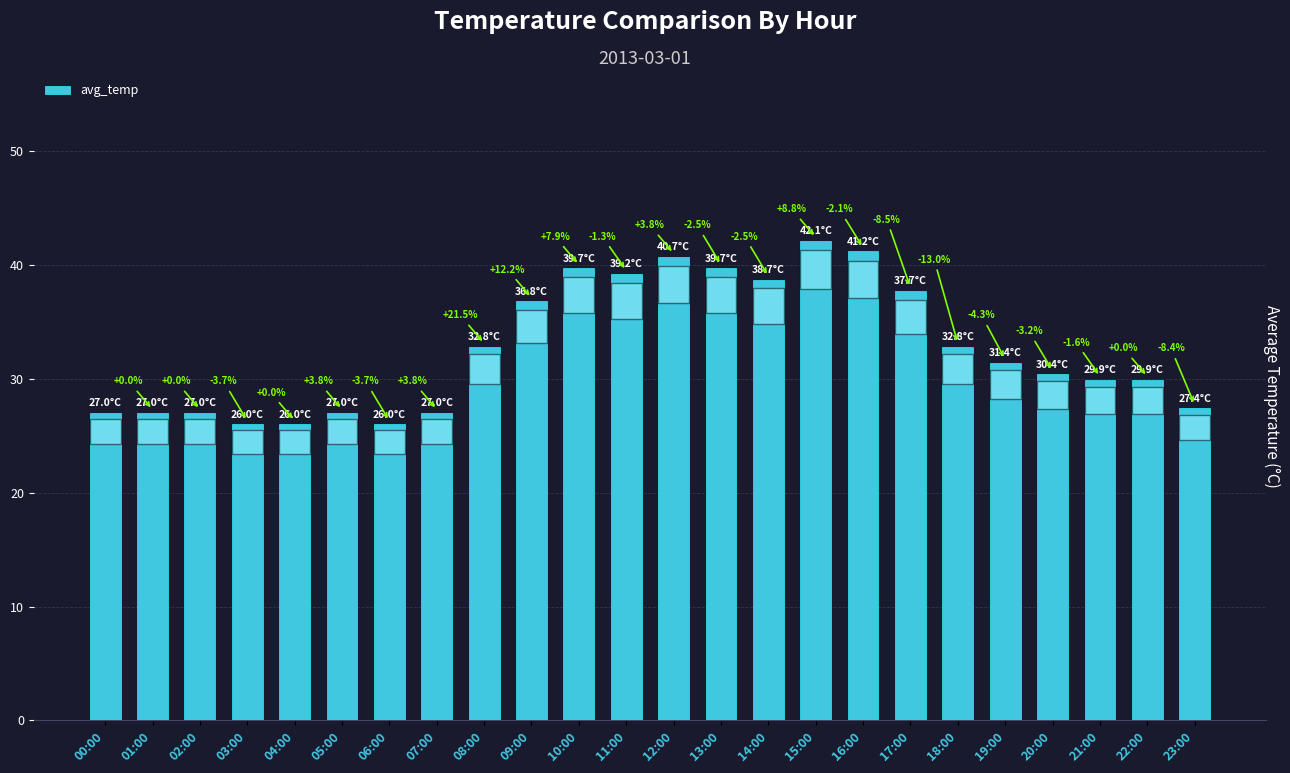

What is the greatest value displayed?

42.1